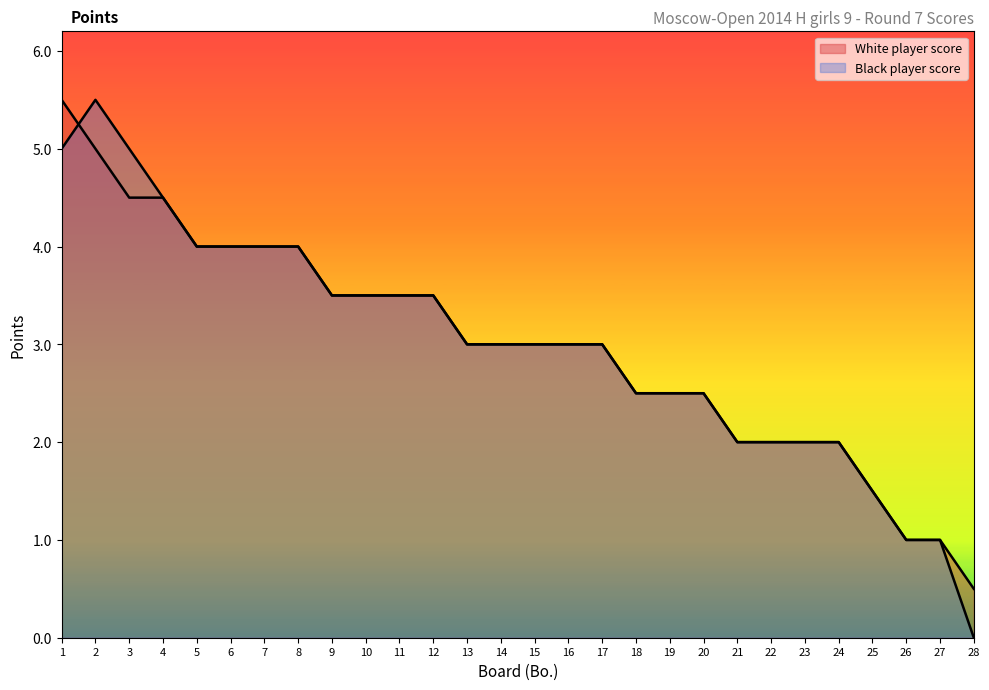

How many values in the White player score series exceed 3?

12